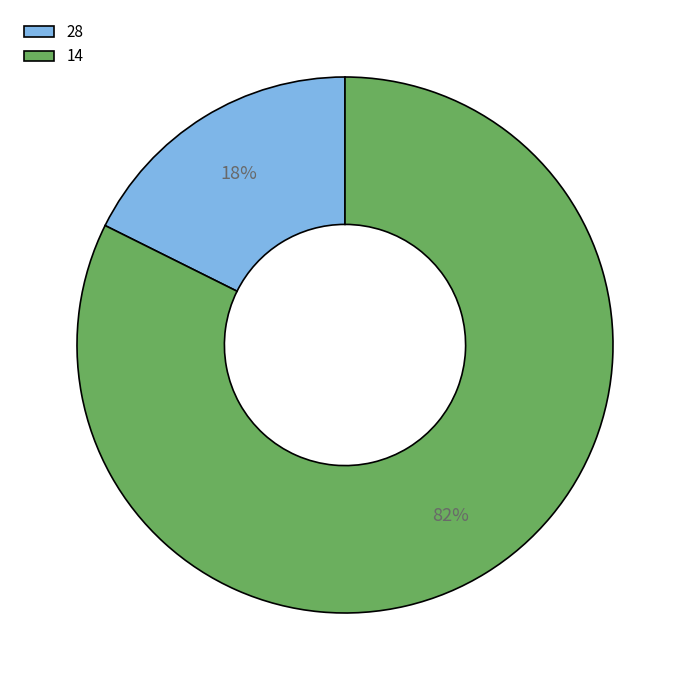

To the nearest percent, what is the combined percentage of 14 and 28?

100%